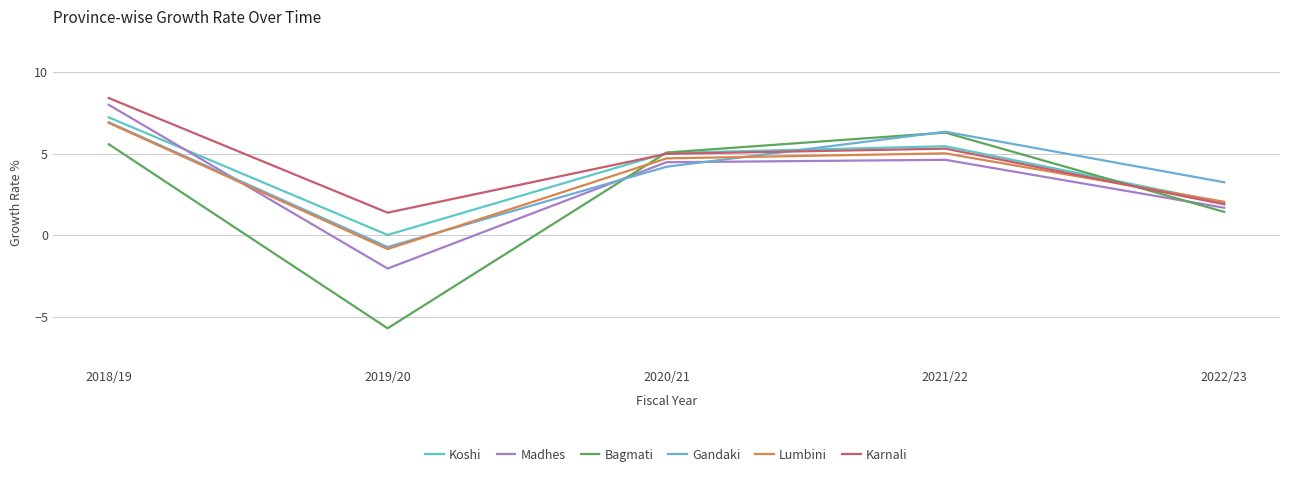

Does the chart have visible grid lines?

Yes